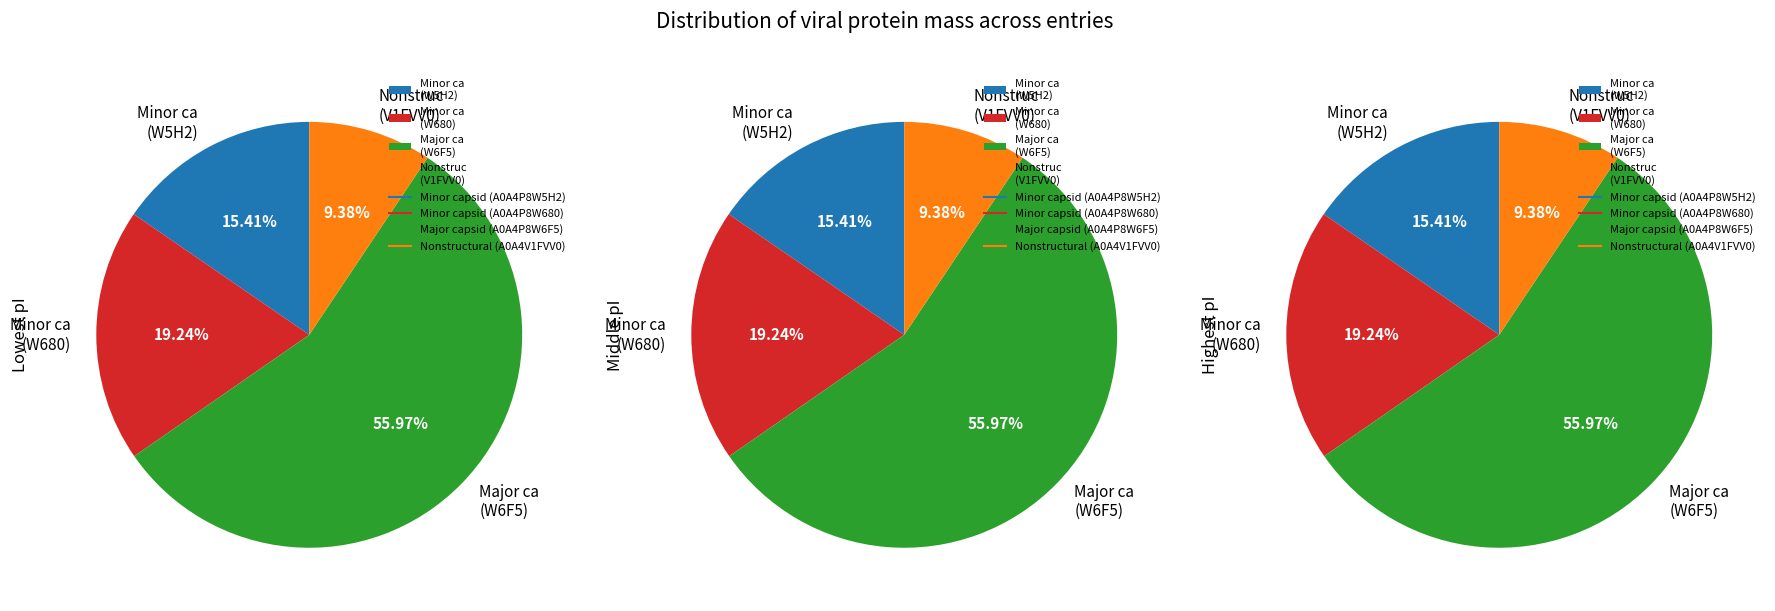

Is Nonstructural (A0A4V1FVV0) the majority of the pie?

No